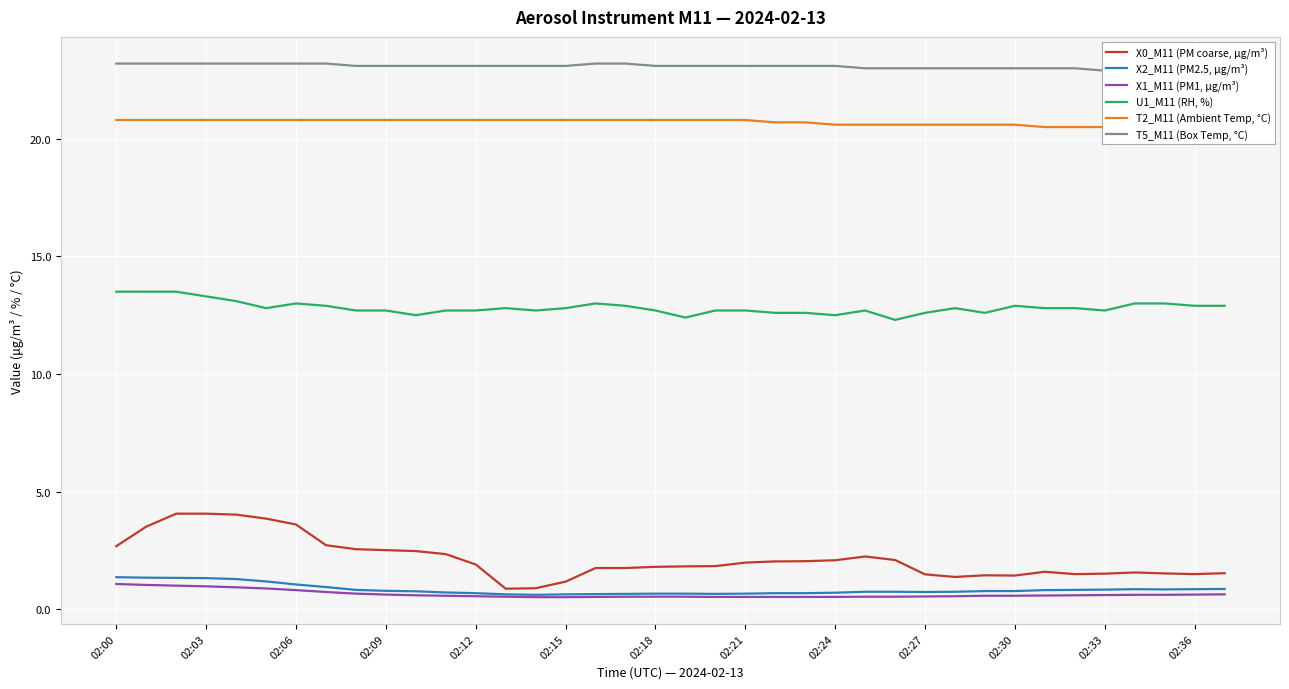

True or false: T2_M11 (Ambient Temp, °C) has more than 2 interior local peaks.

False